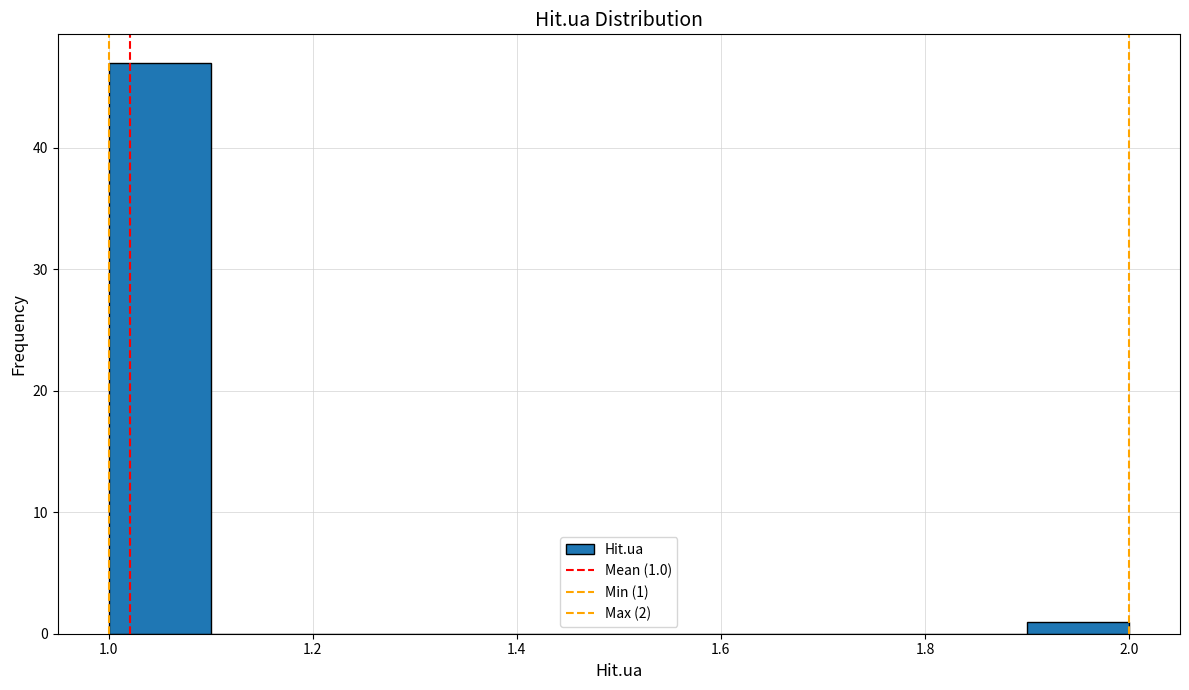

Over which range of the x-axis is the bar tallest?

1.0 to 1.1